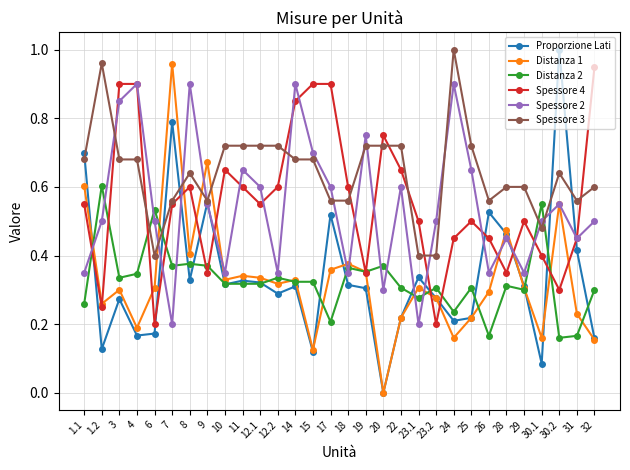

What is the label of the 30th point from the right?

1.1